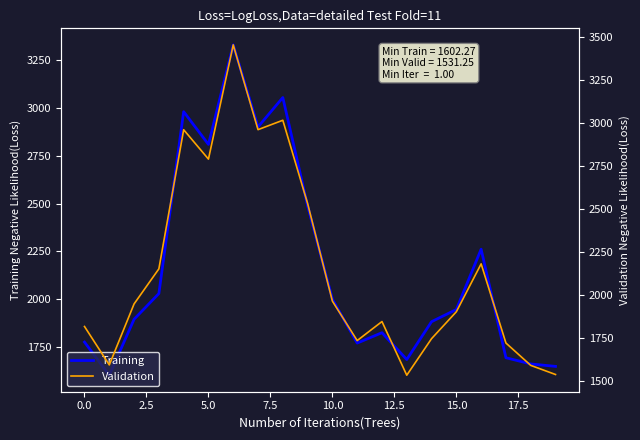

What is the value of the Validation point at the 6th from the left?

2790.8